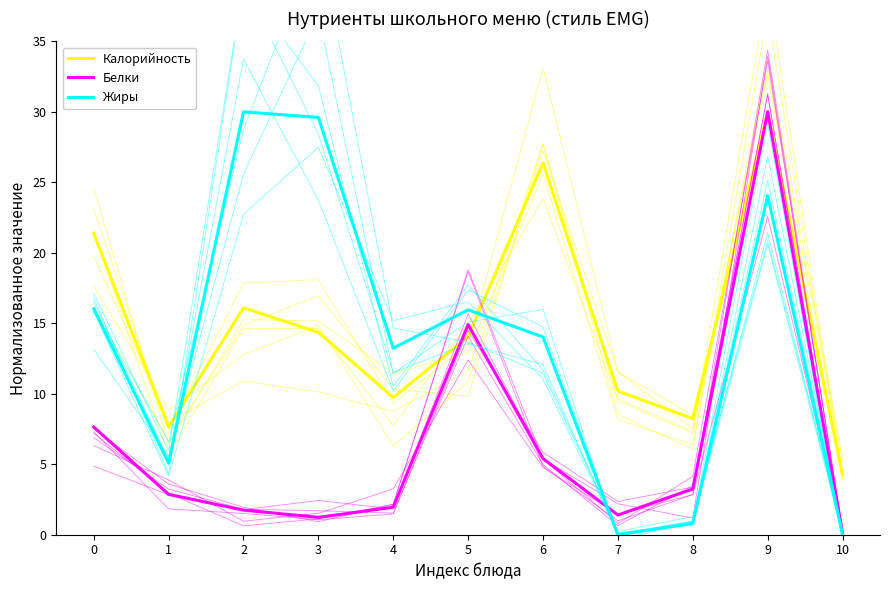

How many lines are shown in the chart?

3